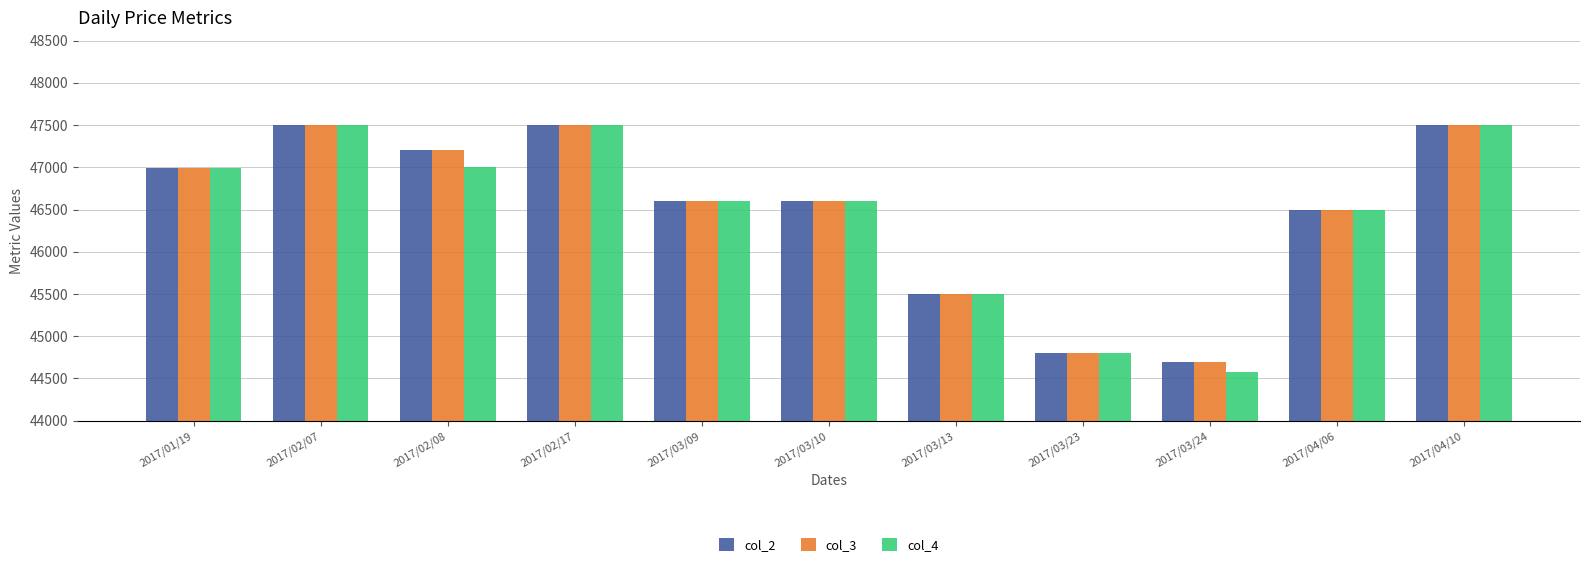

What is the value of the col_2 bar at the 5th from the left?

46600